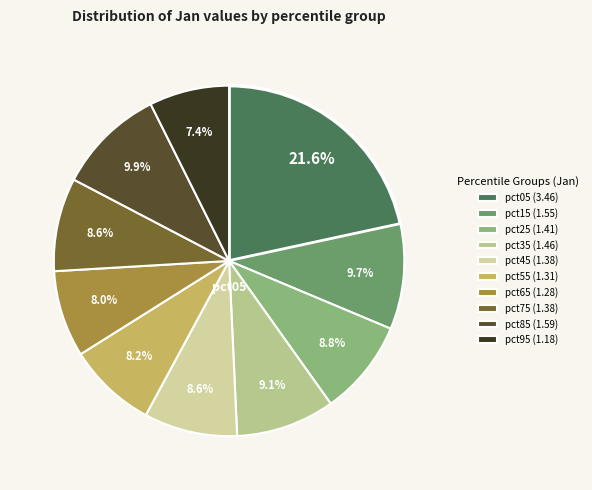

Which slice is the largest?

pct05